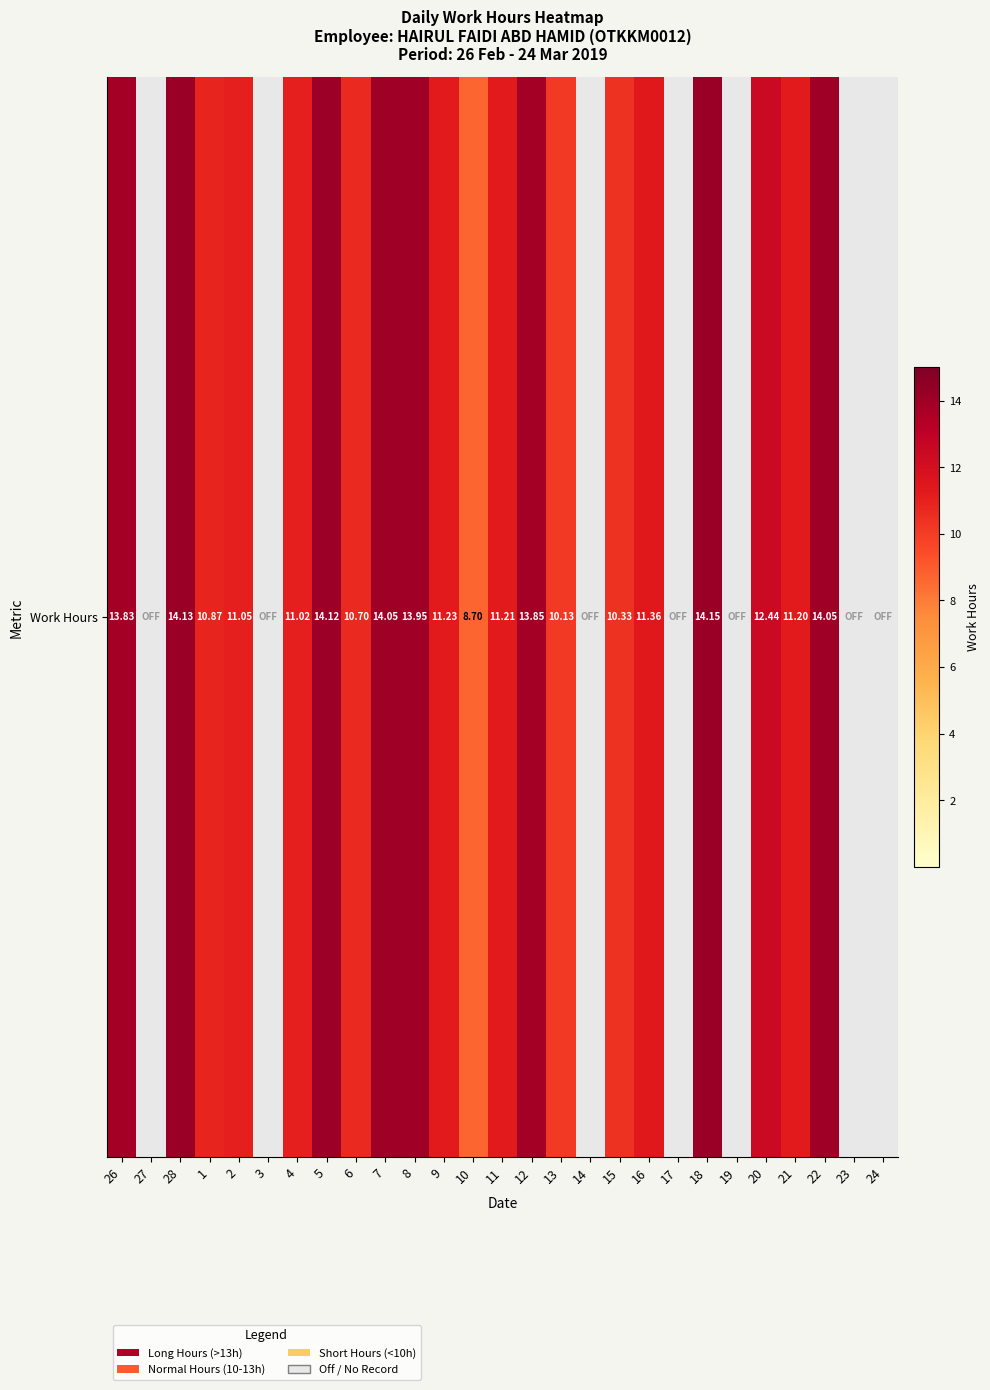

List the labels in order of value, smallest first.

27, 3, 14, 17, 19, 23, 24, 10, 13, 15, 6, 1, 4, 2, 21, 11, 9, 16, 20, 26, 12, 8, 7, 22, 5, 28, 18